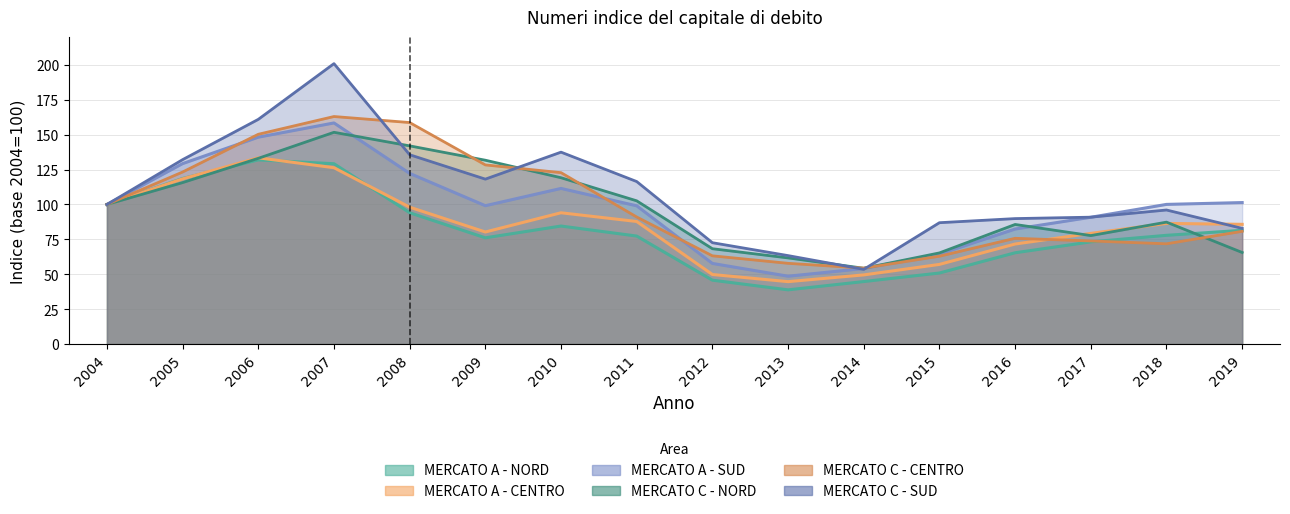

Where does the MERCATO A - CENTRO series first go above 86?

2004